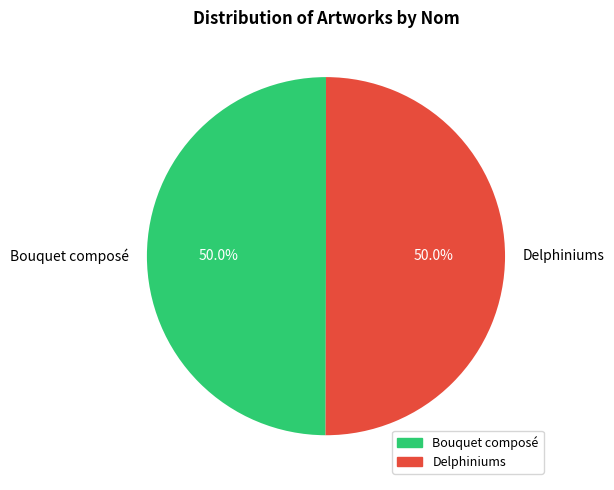

What percentage do Delphiniums and Bouquet composé together represent?

100.0%